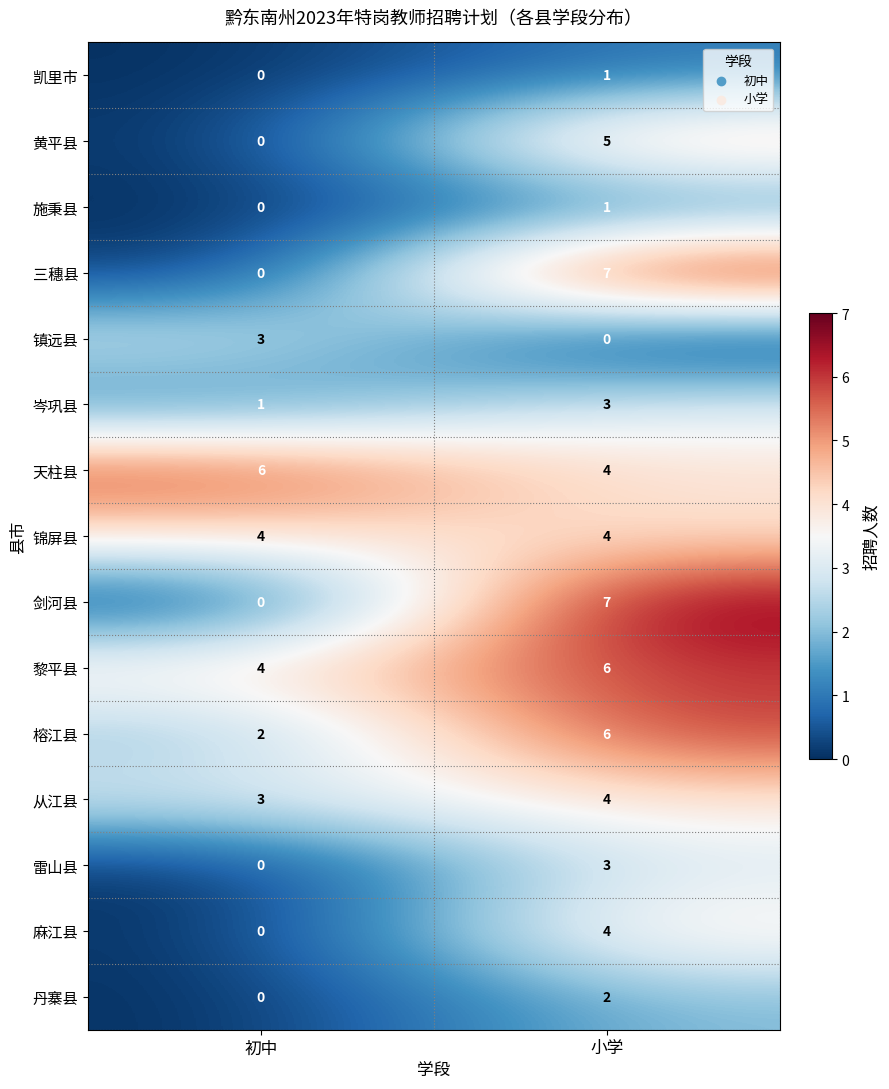

How many values in 丹寨县 are above zero?

1